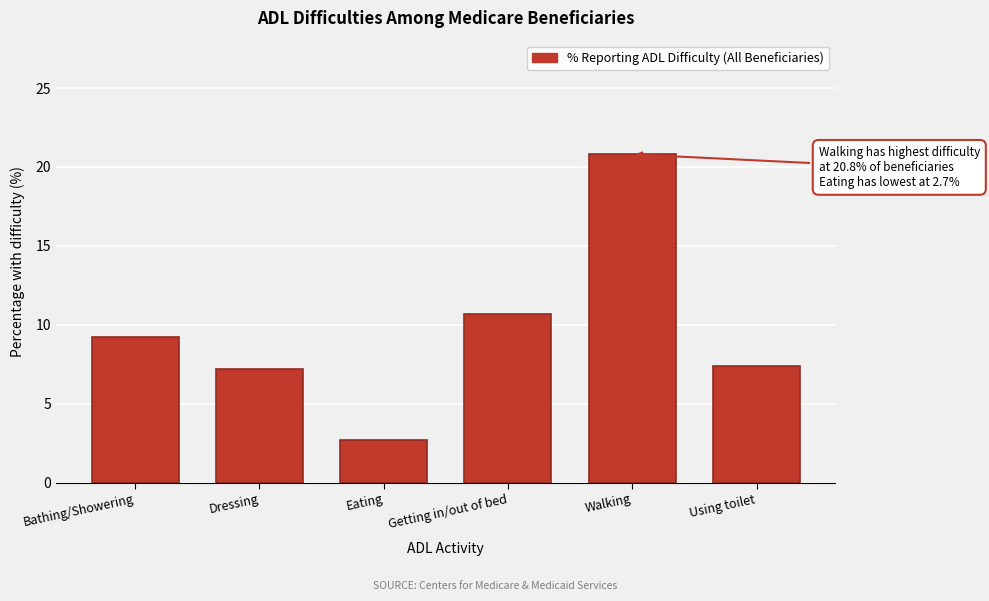

Reading right to left, extract all data points from this chart.

Using toilet=7.4	Walking=20.8	Getting in/out of bed=10.7	Eating=2.7	Dressing=7.2	Bathing/Showering=9.2